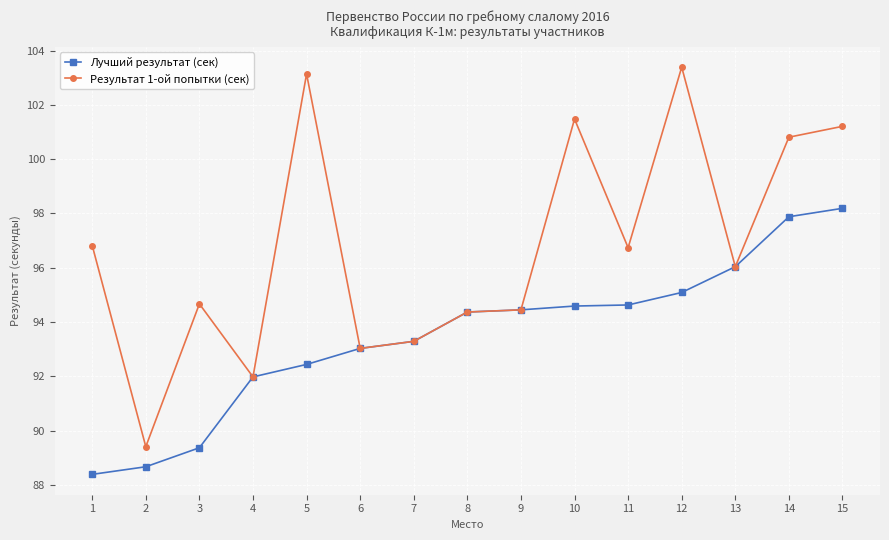

Which series has the largest total across all categories?

Результат 1-ой попытки (сек)